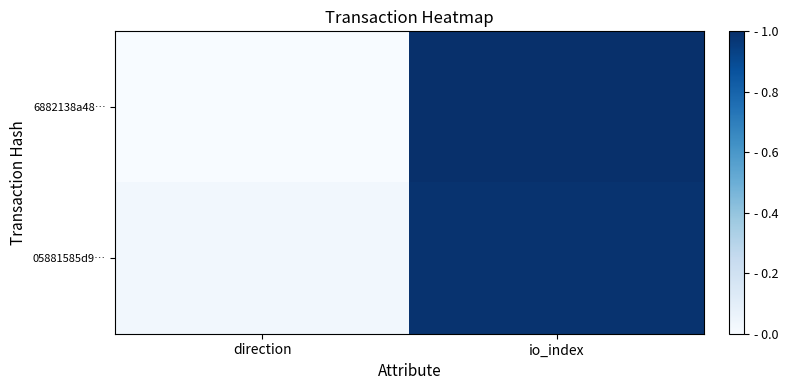

At which category is the sum across all series the highest?

io_index